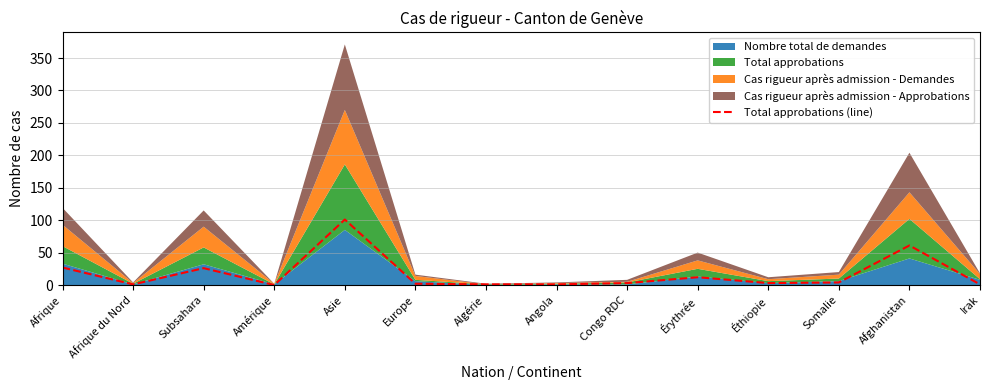

What is the sum of the values at Irak and Afrique?

28